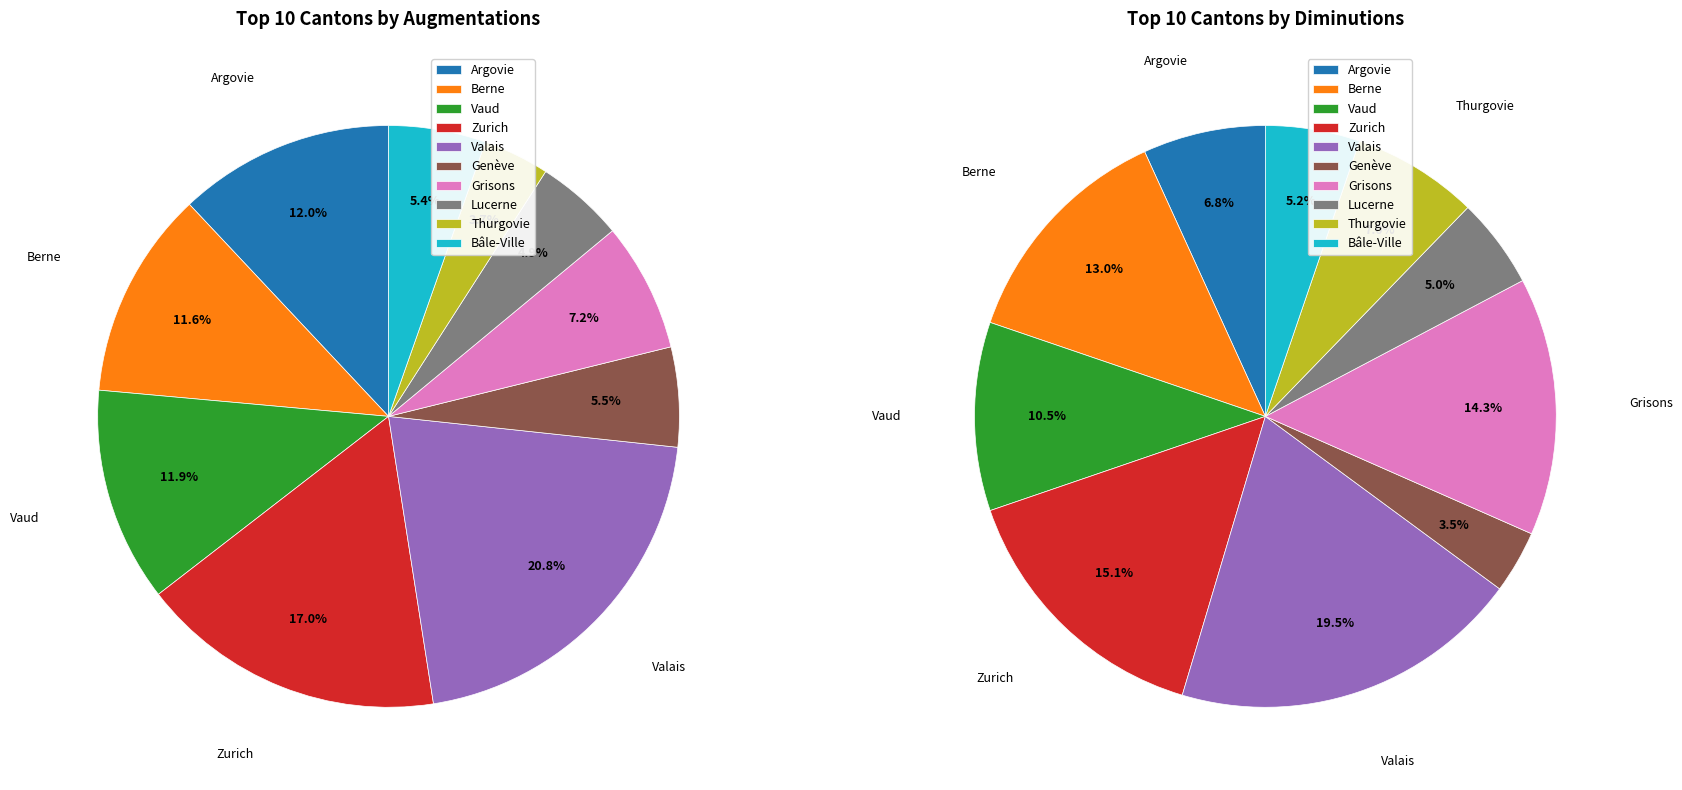

Is it true that Lucerne is 5% of the pie?

True